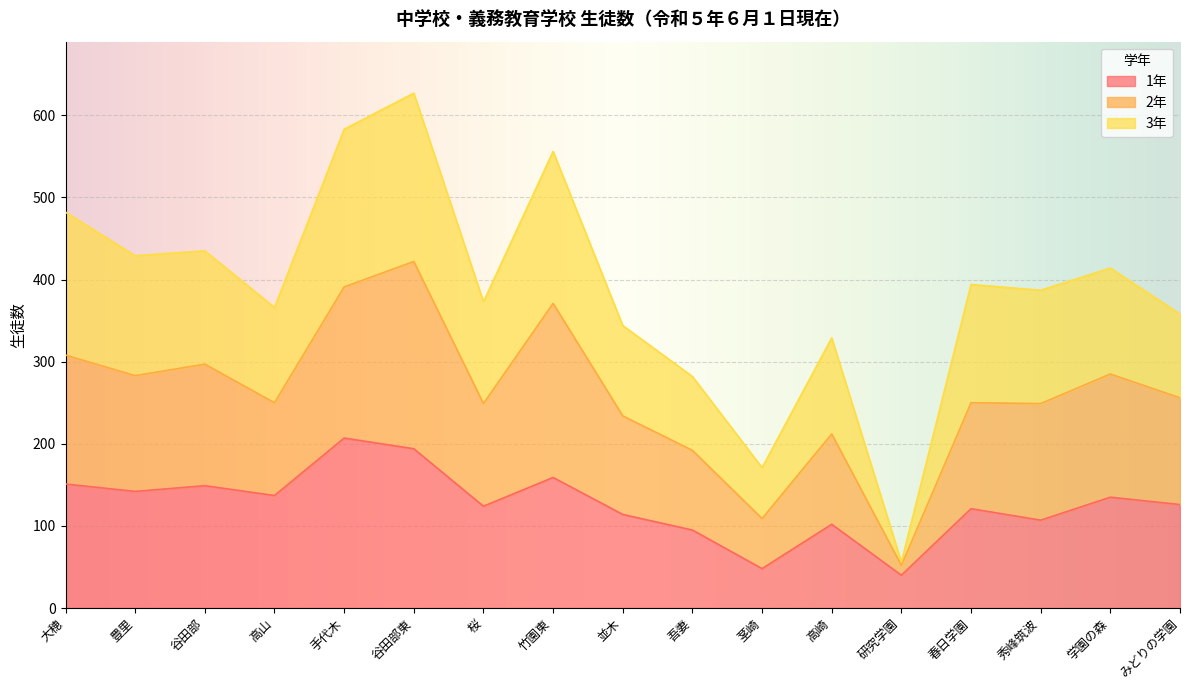

What position from the right is 研究学園?

5